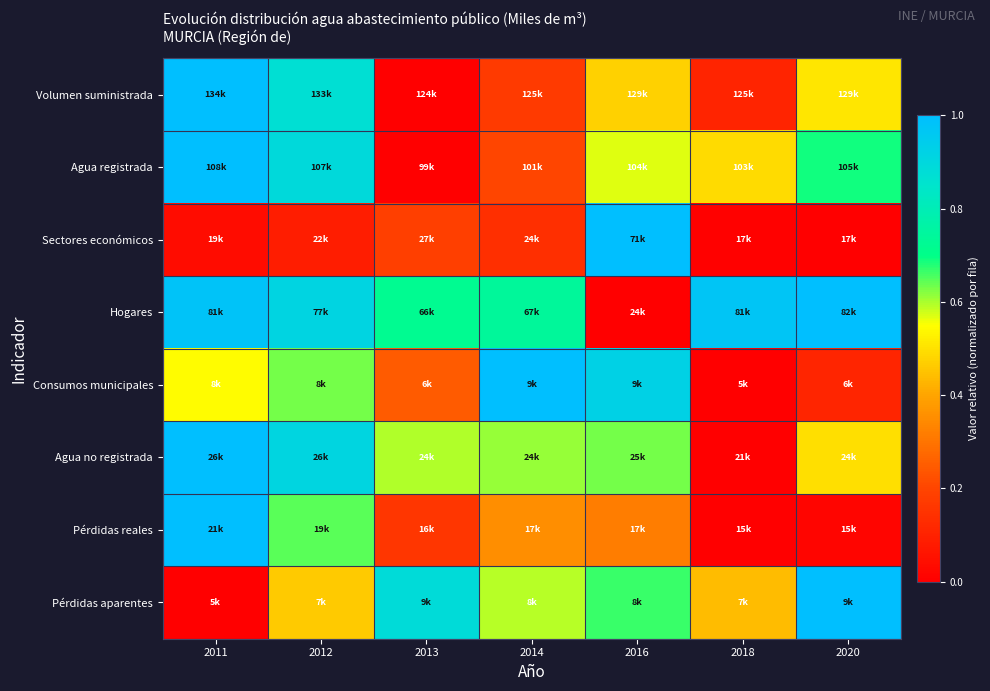

At which category is the sum across all series the highest?

2011